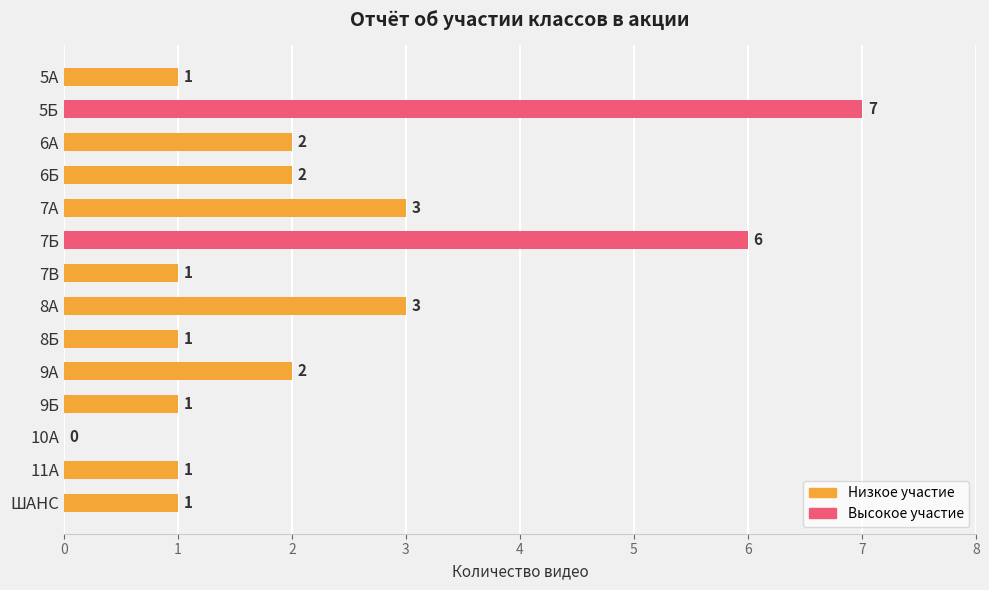

Read the value at 5Б.

7